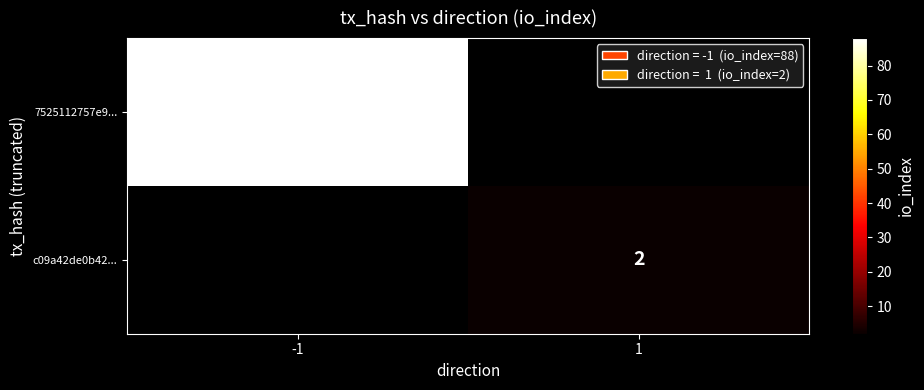

Which category has the lowest value across all series?

1